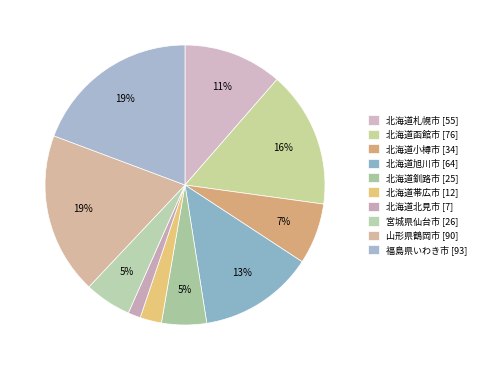

True or false: 北海道函館市 accounts for 7% of the total.

False